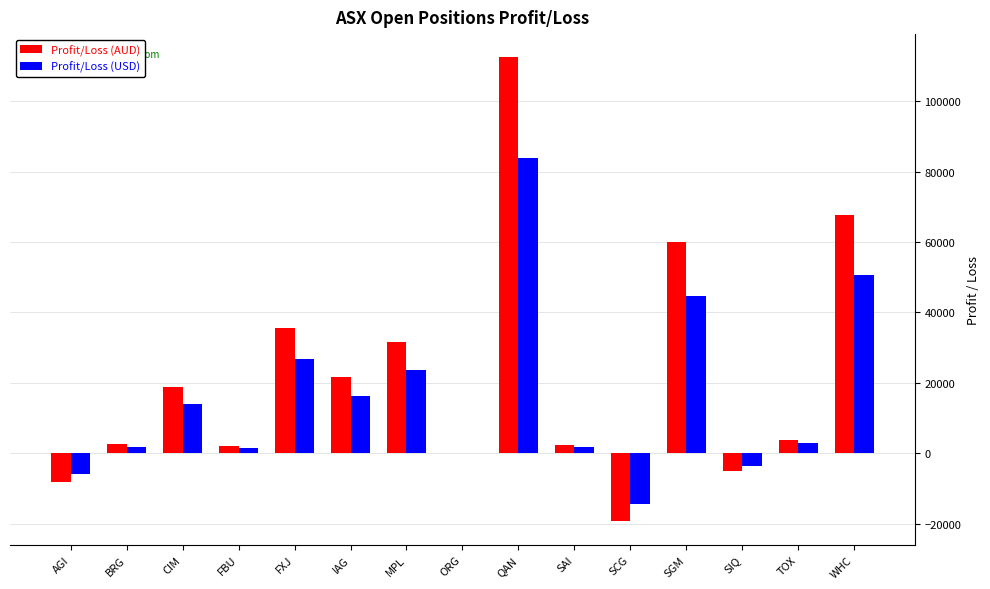

Count the number of categories in the chart.

15